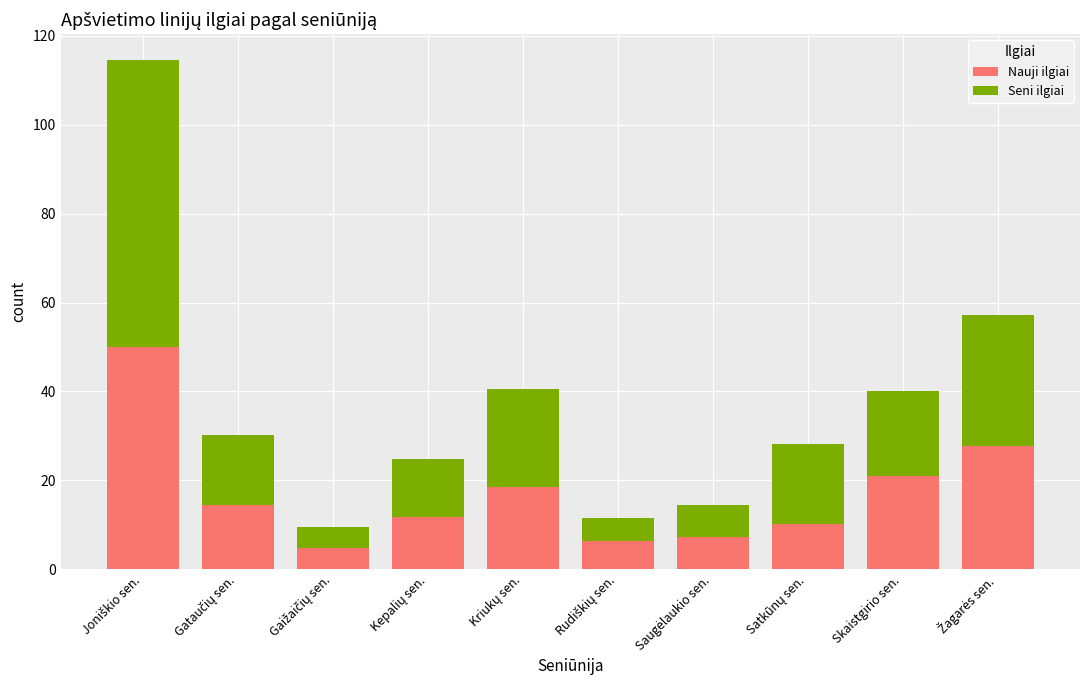

What is the minimum value for Nauji ilgiai?

4.9